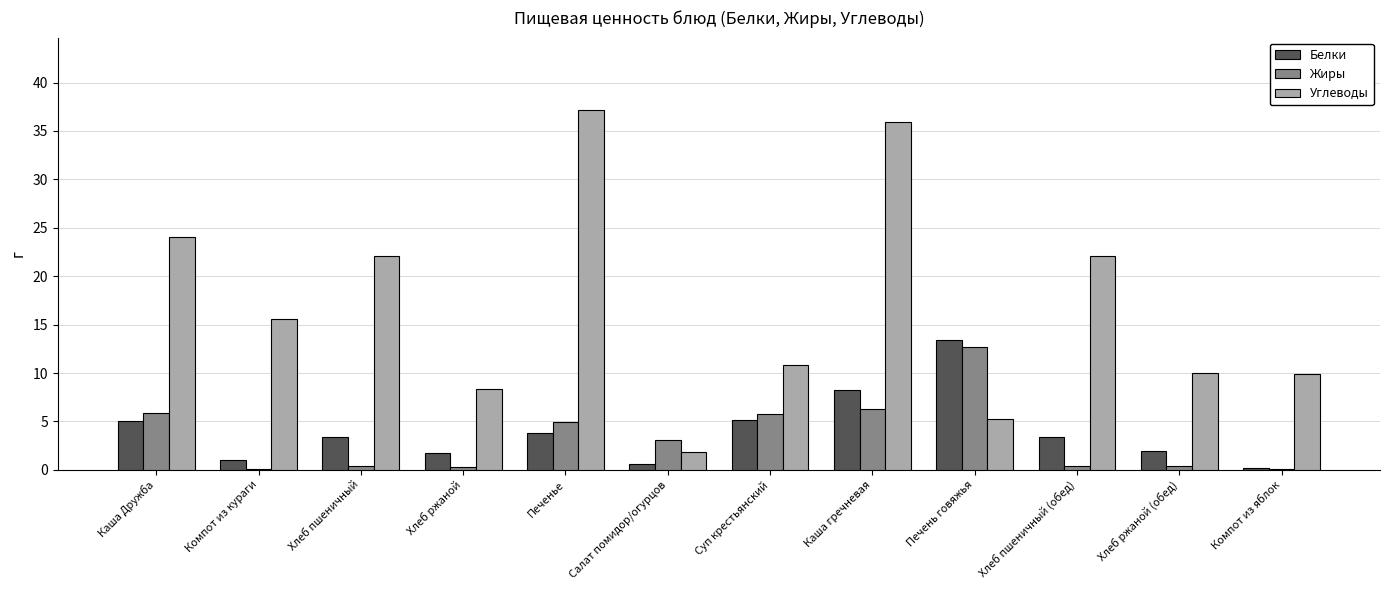

What is the sum of all Жиры values?

40.4